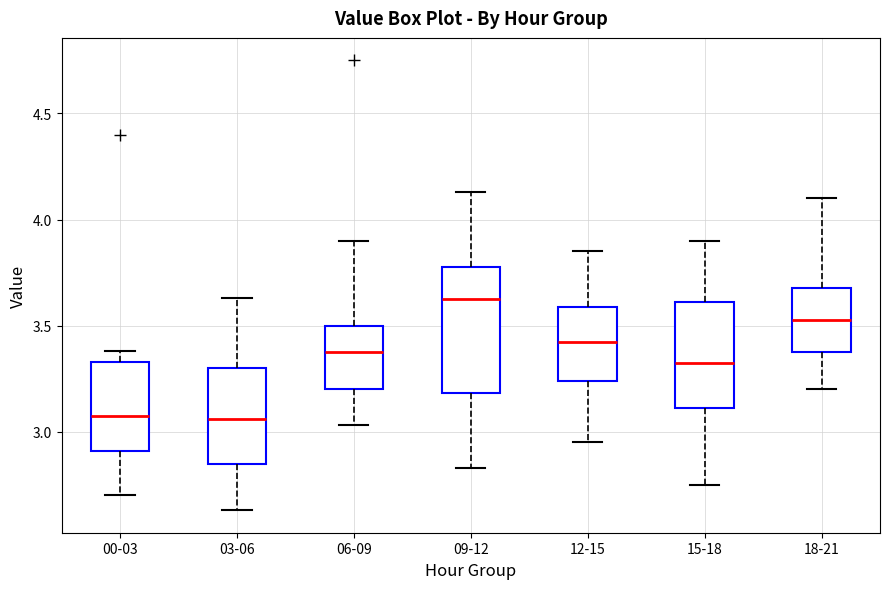

Comparing the boxes themselves (not the whiskers), which one is the tallest?

09-12